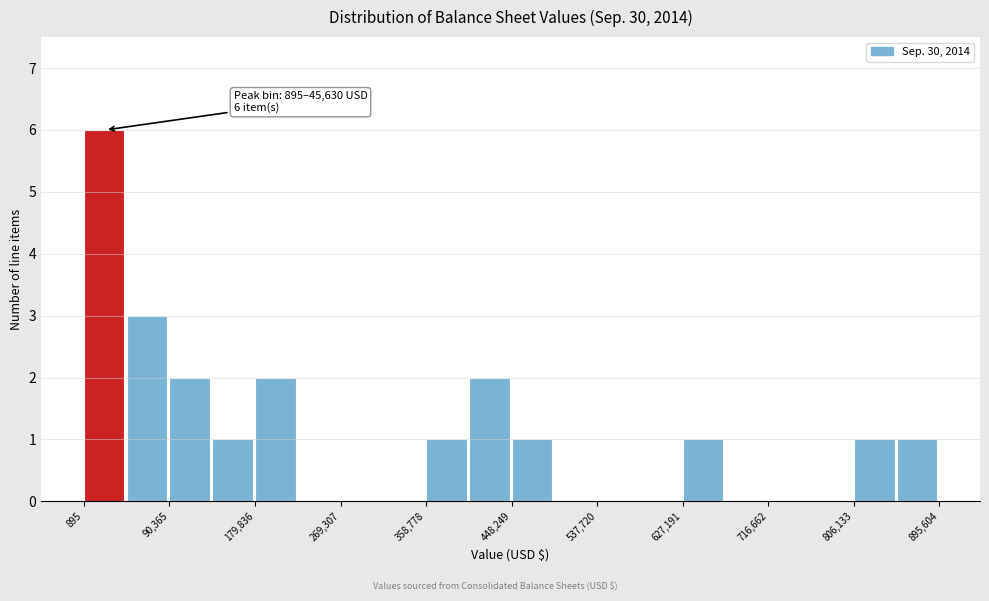

Over which range of the x-axis is the bar tallest?

0 to 50000